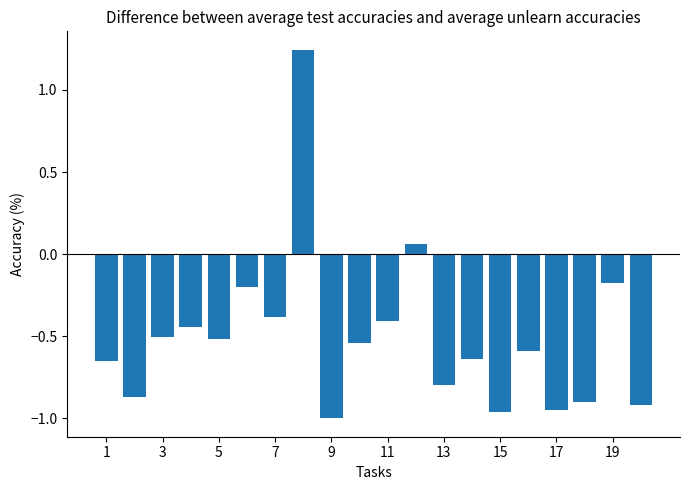

What is the sum of all values?

-10.2